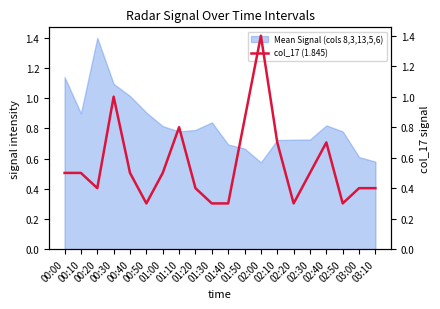

What is the smallest value displayed?

0.3